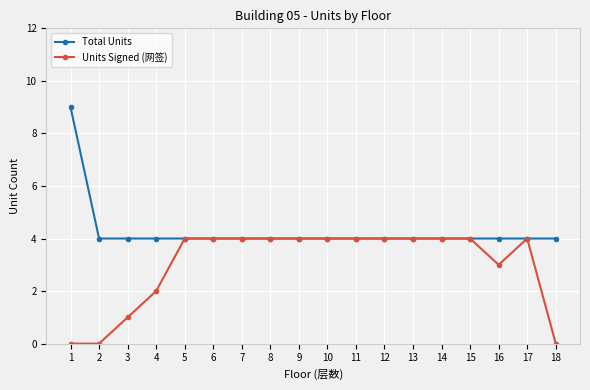

At how many categories does at least one series exceed 7?

1